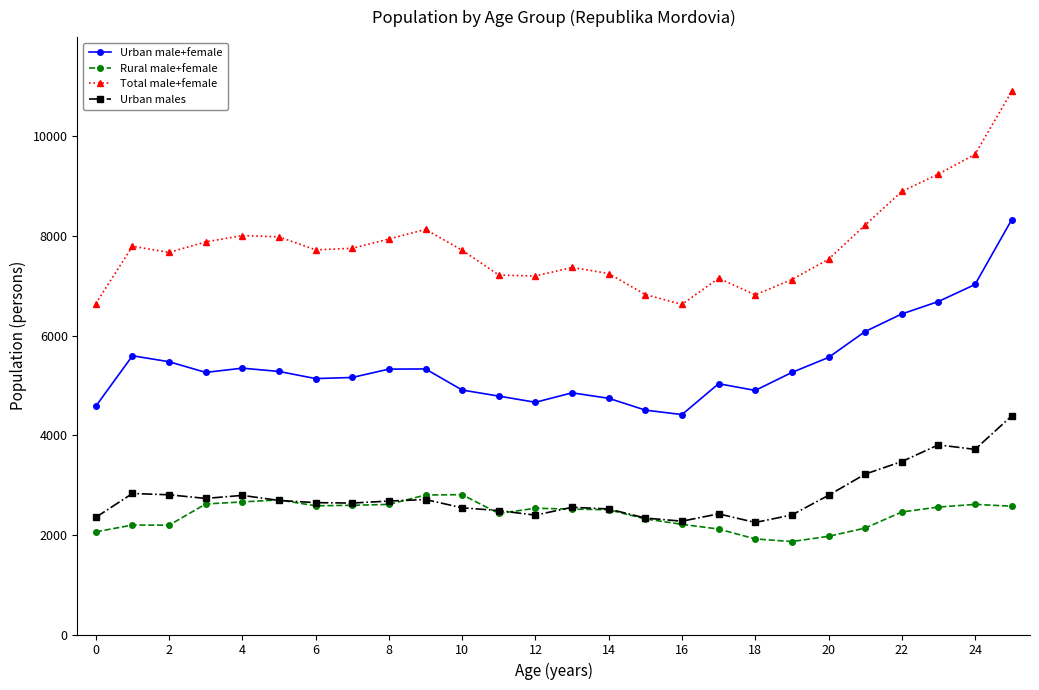

In Urban males, how many points are lower than both neighbors (excluding endpoints)?

6